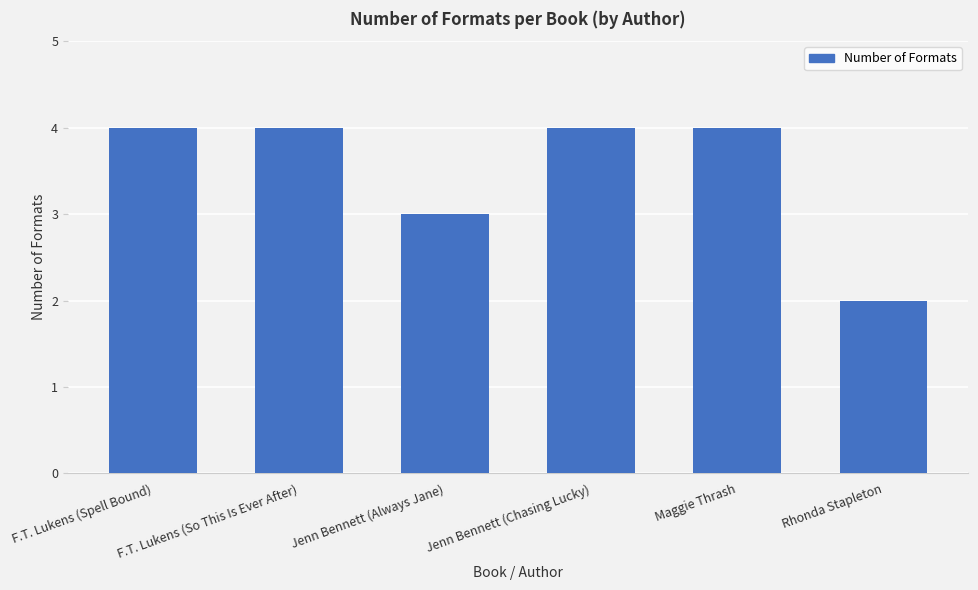

Reading right to left, extract all data points from this chart.

Rhonda Stapleton=2	Maggie Thrash=4	Jenn Bennett (Chasing Lucky)=4	Jenn Bennett (Always Jane)=3	F.T. Lukens (So This Is Ever After)=4	F.T. Lukens (Spell Bound)=4